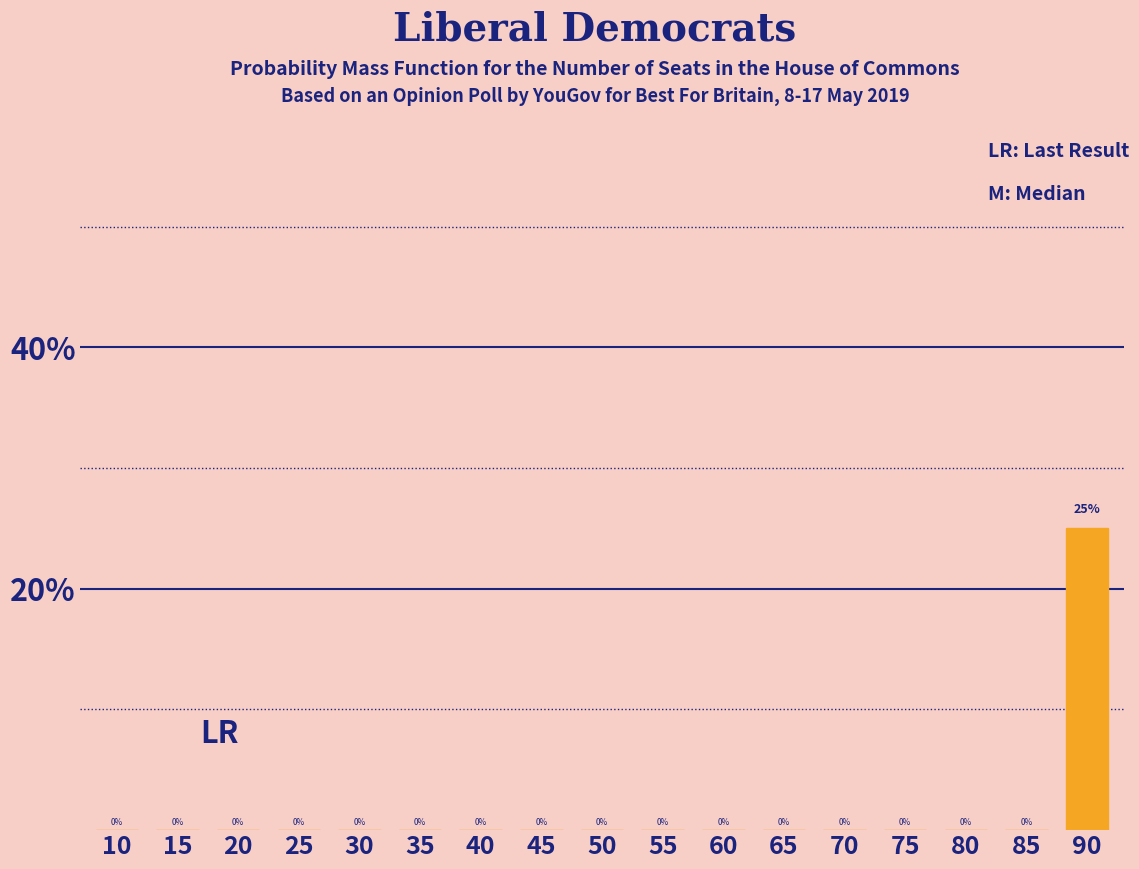

The chart shows a value of 0 at 10. True or false?

True